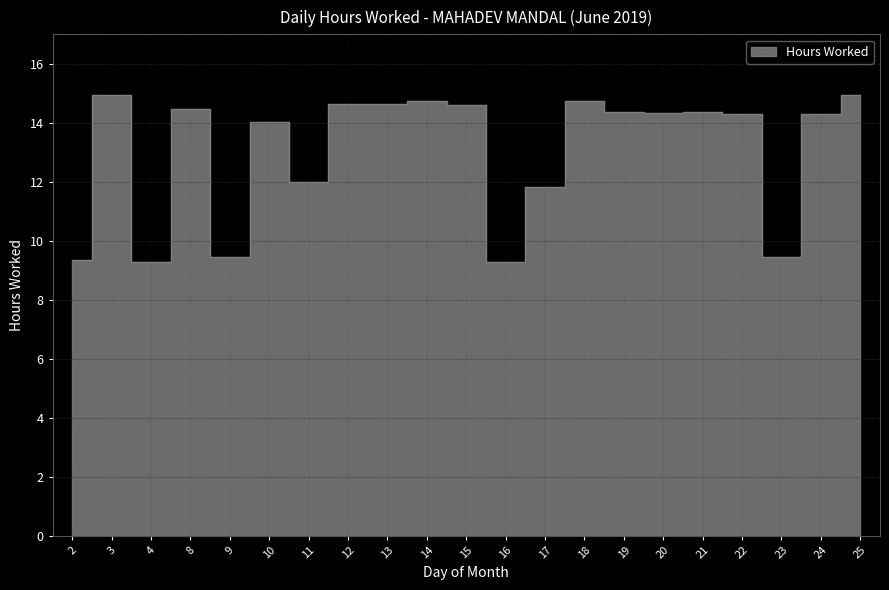

Does the chart have visible grid lines?

Yes